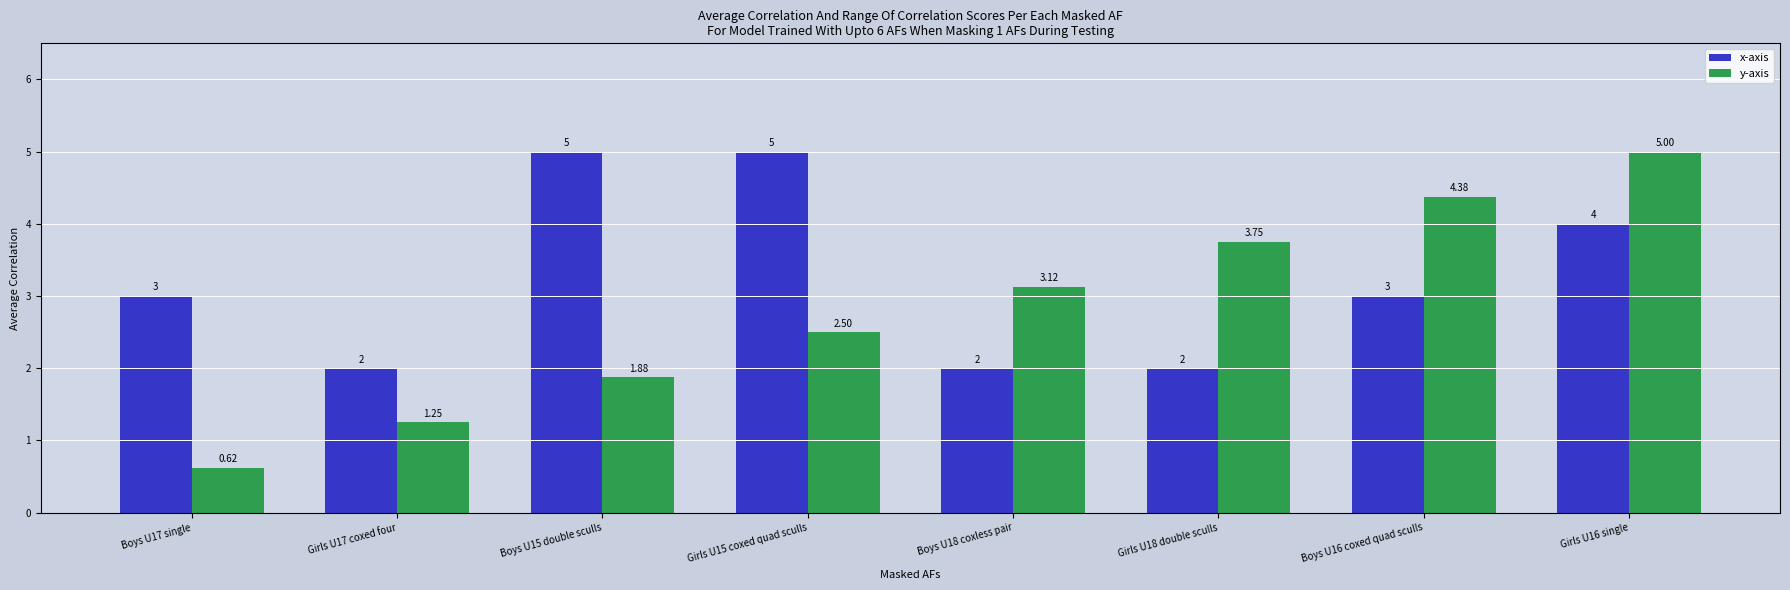

How many bars are there in total?

16